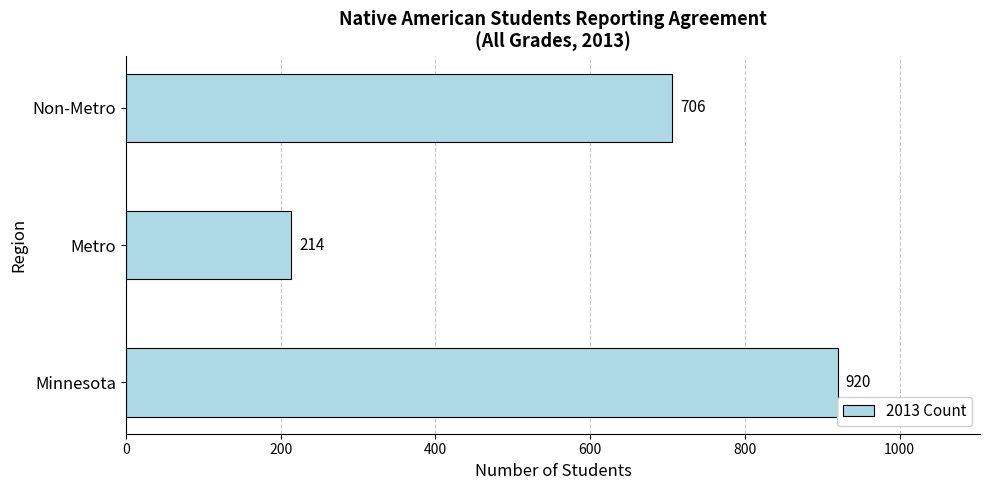

Reading bottom to top, transcribe all the data shown in this chart.

Minnesota=920	Metro=214	Non-Metro=706